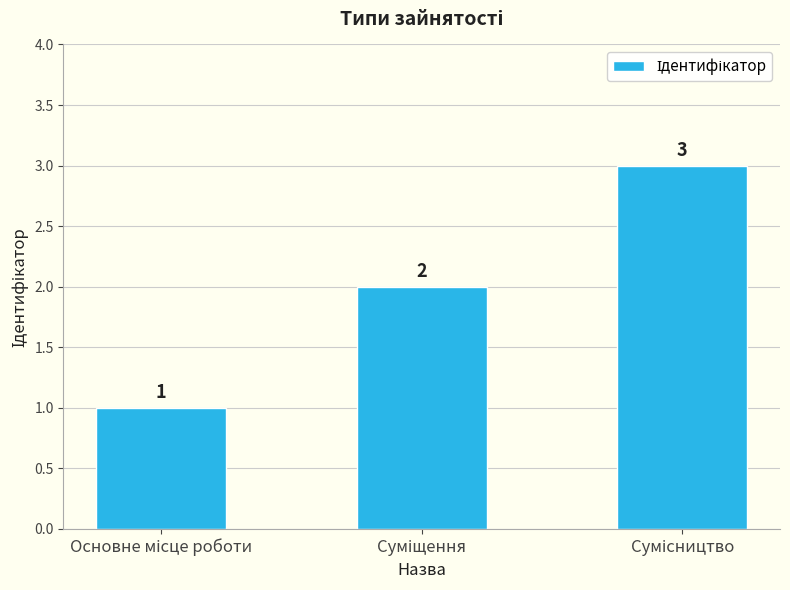

How many values are between 1 and 3?

3